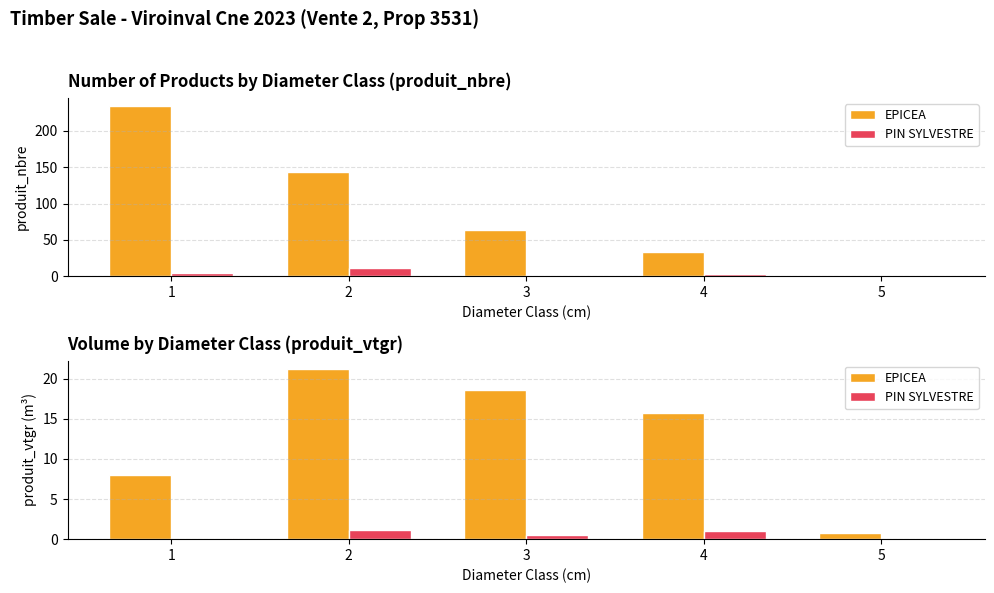

What are all the series names shown in the legend?

EPICEA, PIN SYLVESTRE